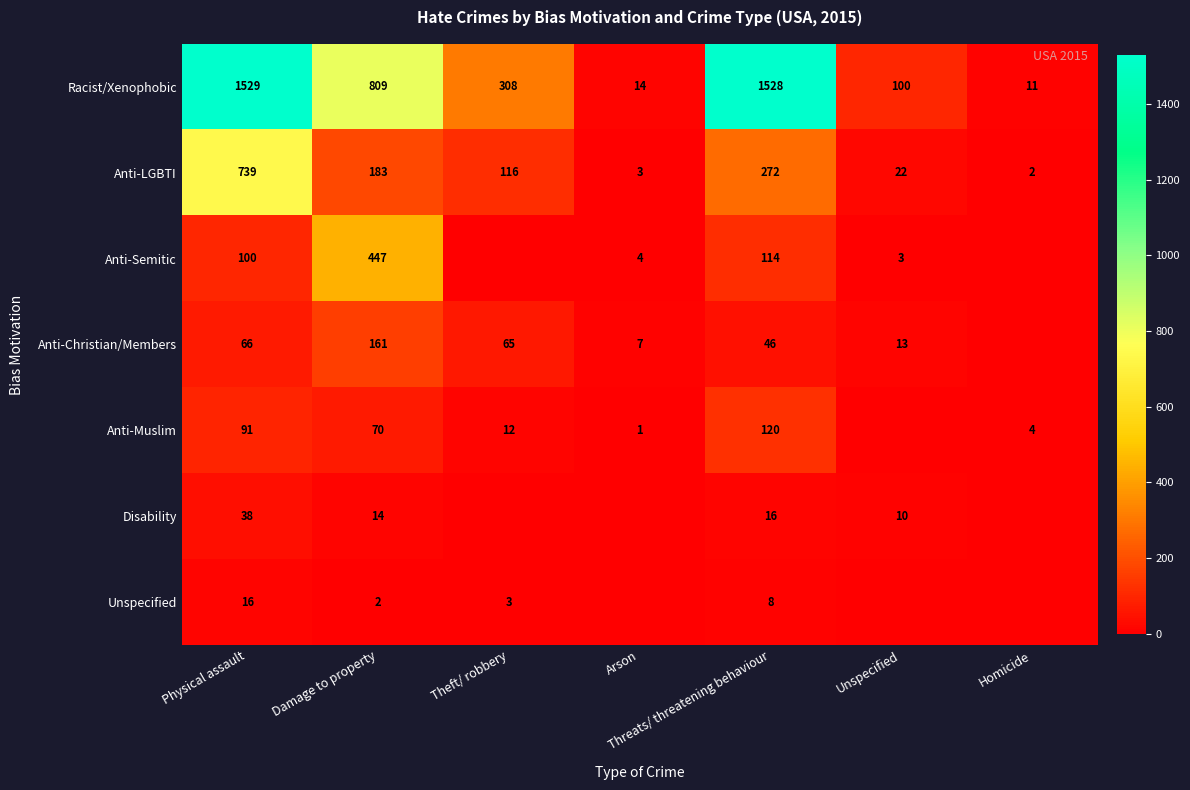

Rank the series at Threats/ threatening behaviour from lowest to highest value.

Unspecified, Disability, Anti-Christian/Members, Anti-Semitic, Anti-Muslim, Anti-LGBTI, Racist/Xenophobic